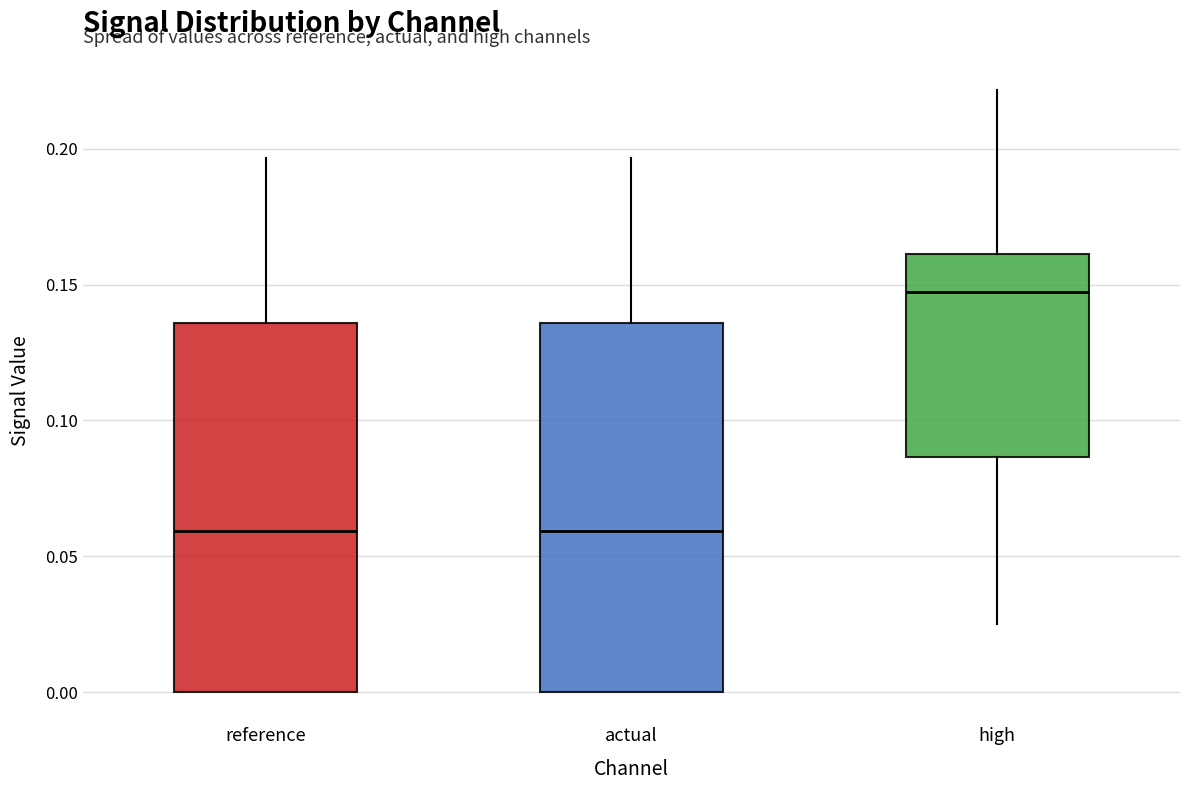

Where is the lower edge of the box for reference on the y-axis? The values are not printed on the chart, so give them approximately, as read against the axis.

0.000